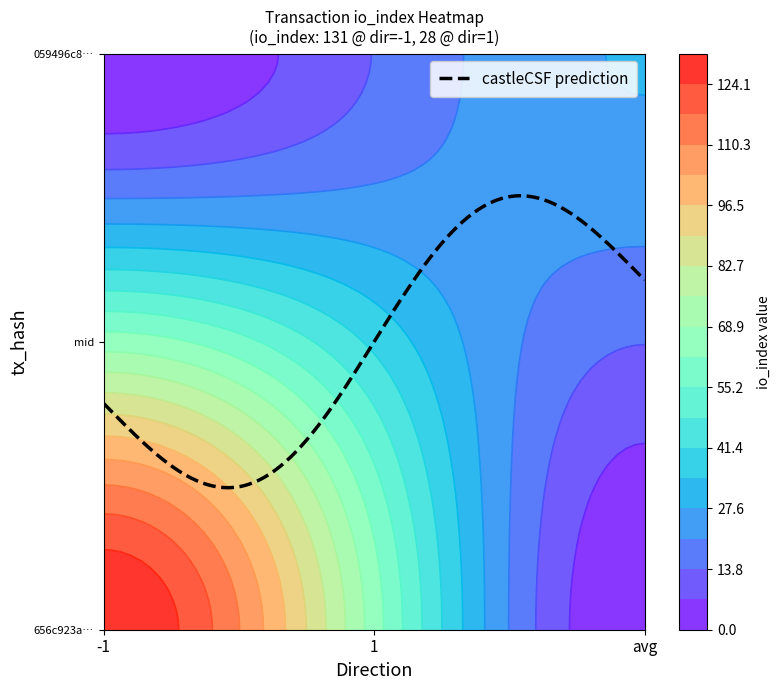

What is the difference between the highest and lowest values at direction?

2